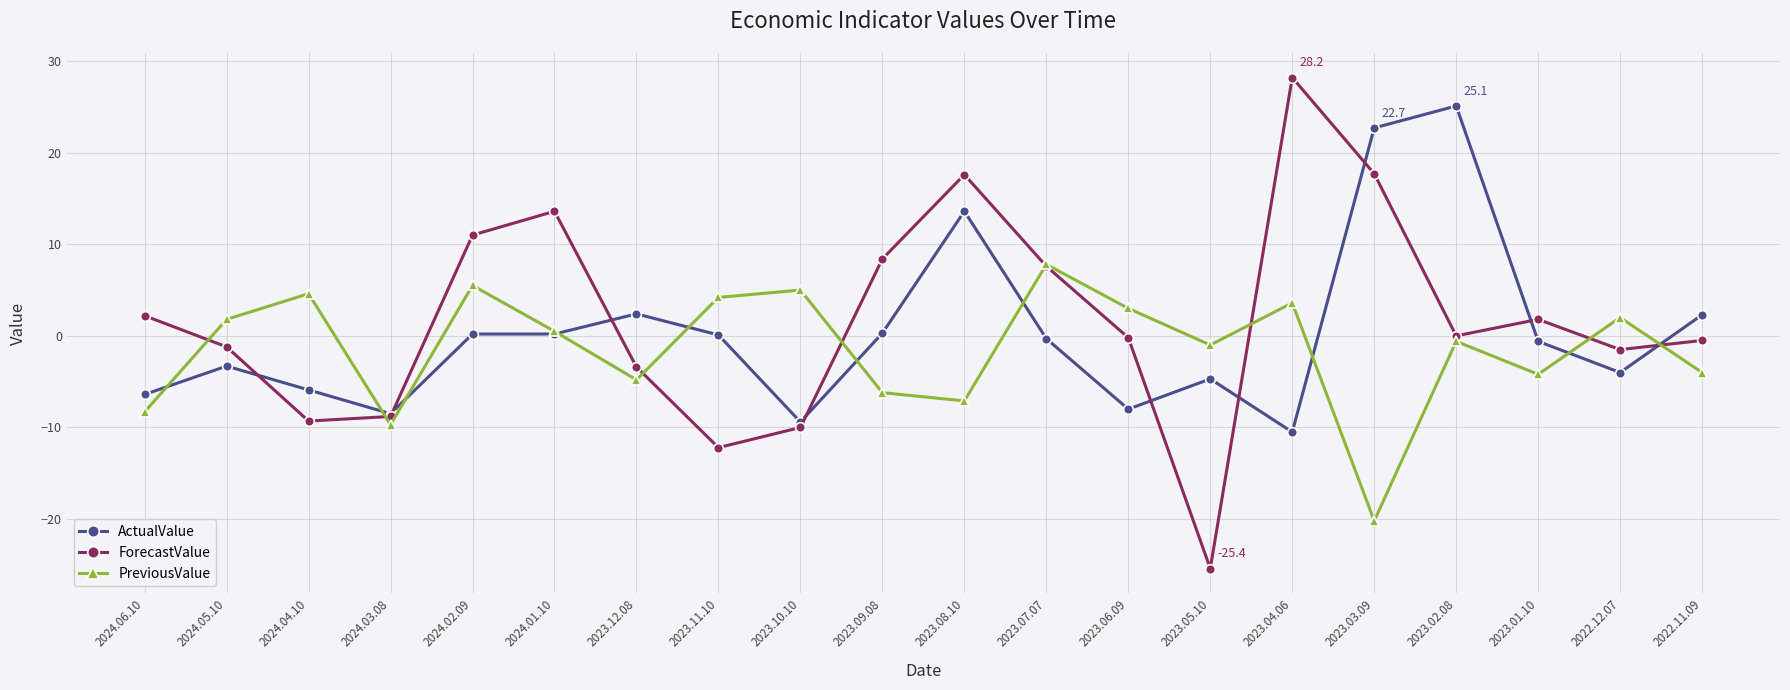

Read the ActualValue value at 2024.03.08.

-8.5